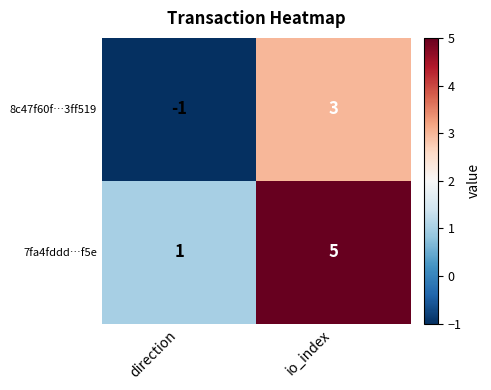

Read the 7fa4fddd…f5e value at io_index.

5